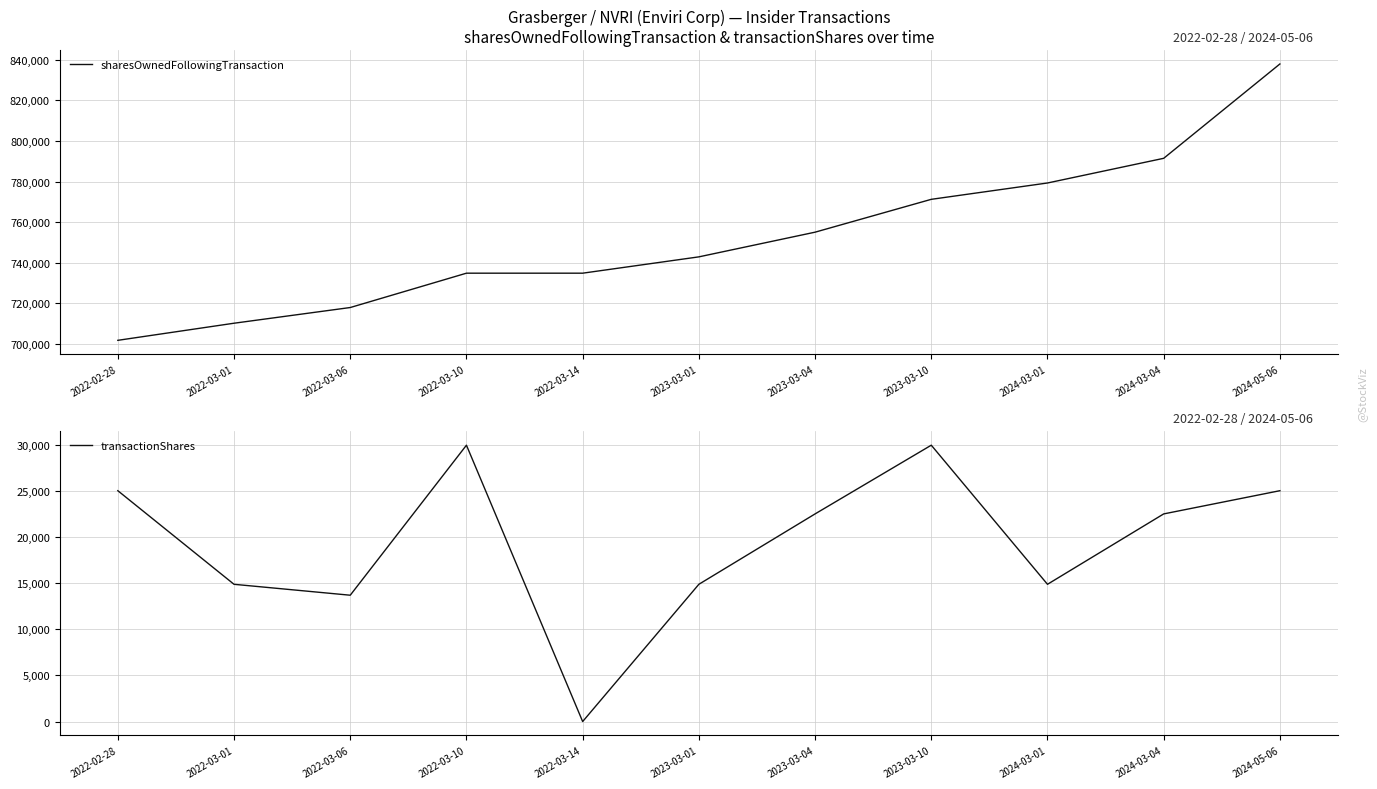

Reading right to left, what are all the values shown in this chart?

sharesOwnedFollowingTransaction: 837901	791431	779273	771228	755046	742888	734848	734848	717933	710201	701776
transactionShares: 25000	22486	14864	29928	22486	14864	0	29928	13681	14863	25000